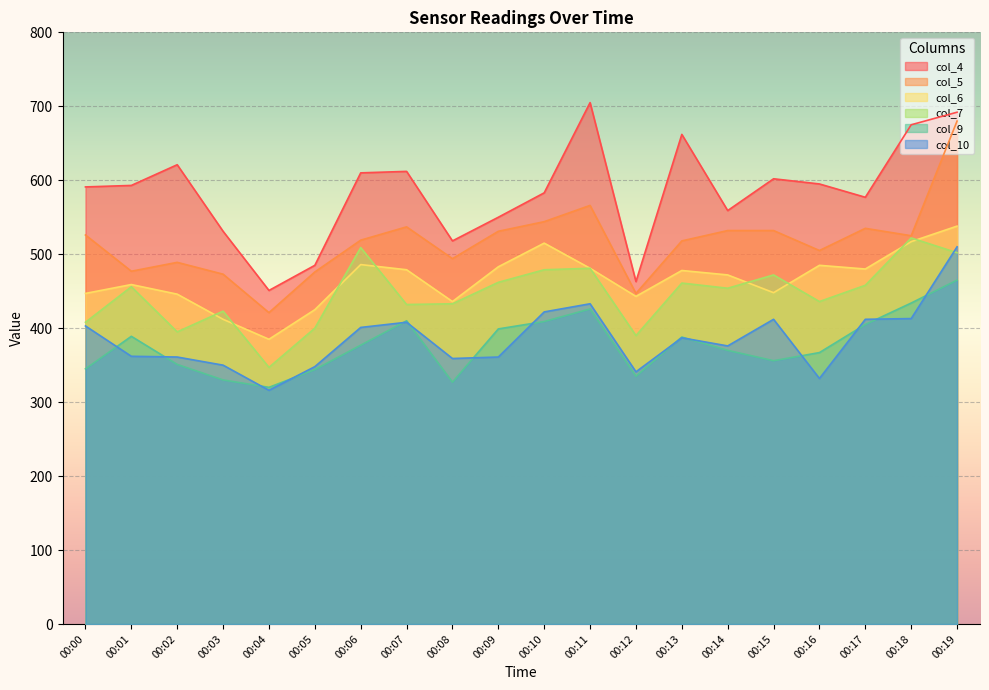

Rank the series at 00:11 from lowest to highest value.

col_9, col_10, col_6, col_7, col_5, col_4